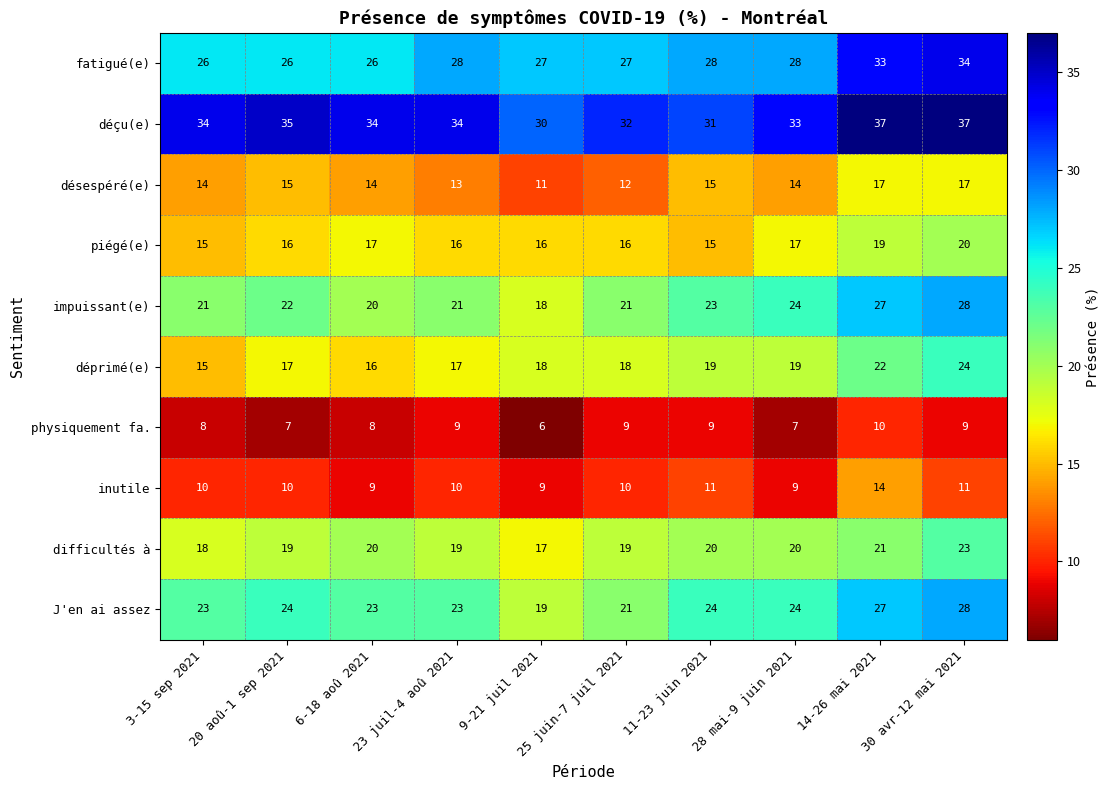

What is the approximate value of impuissant(e) at 25 juin-7 juil 2021, to the nearest 5?

20